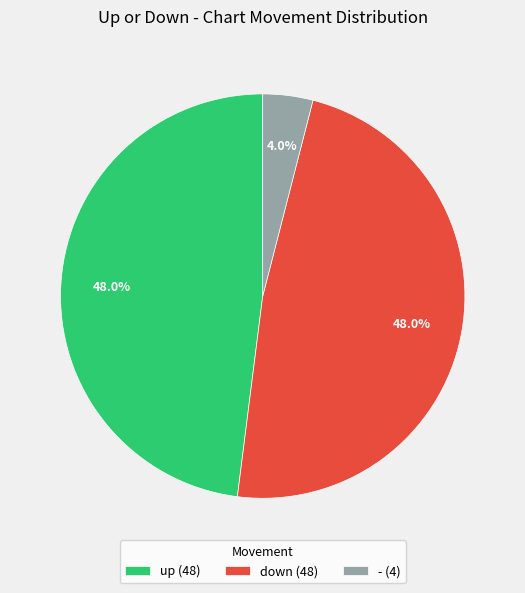

Does any single category account for the majority?

No